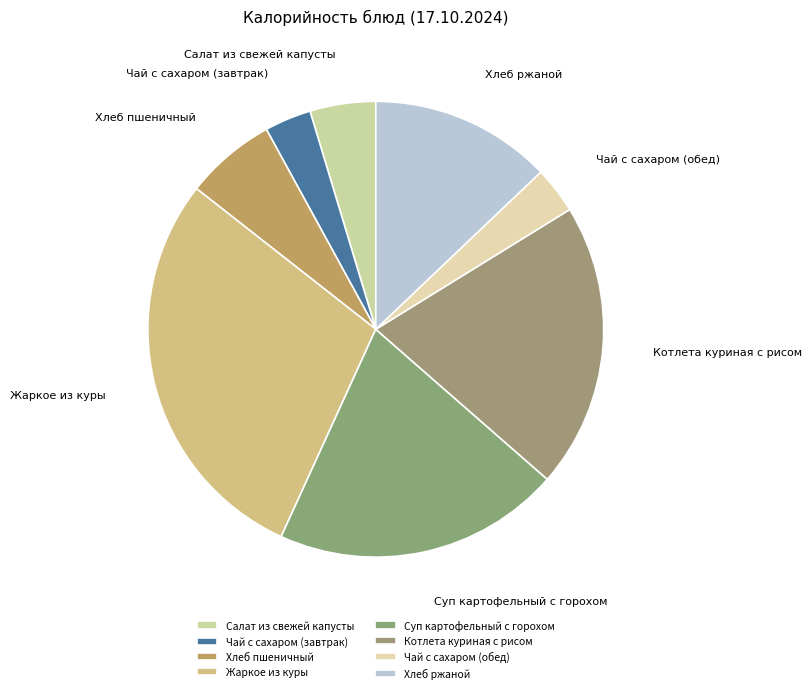

Is the sum of Жаркое из куры and Хлеб пшеничный greater than half?

No